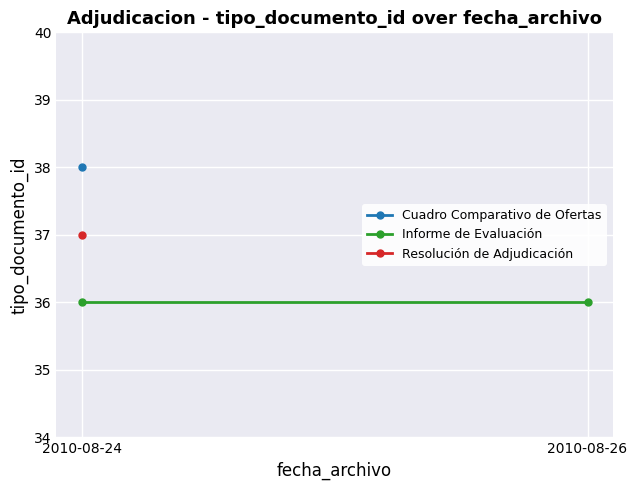

At 2010-08-24, list the series in order from largest to smallest.

Cuadro Comparativo de Ofertas, Resolución de Adjudicación, Informe de Evaluación